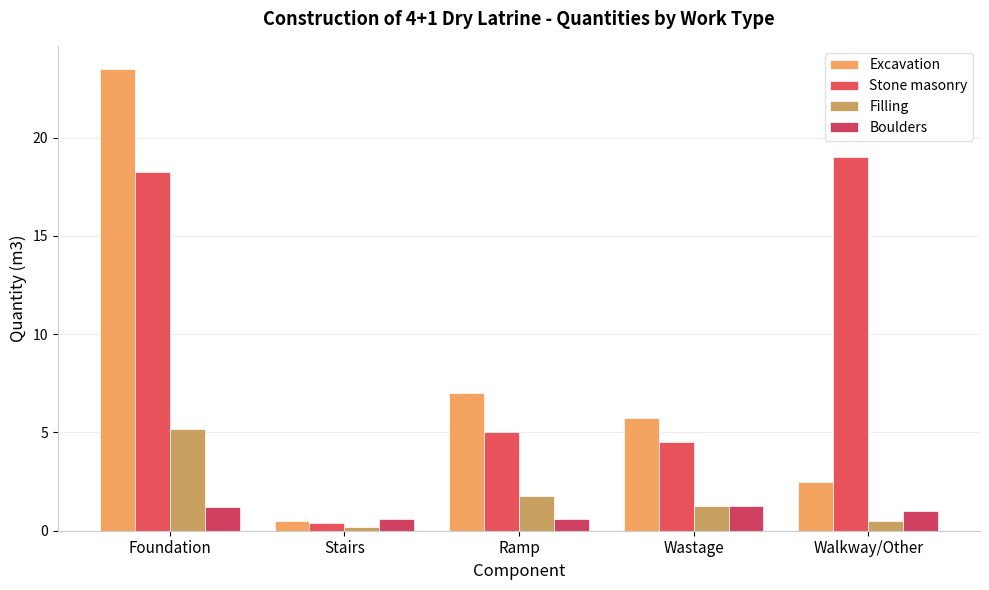

At which category is the sum across all series the highest?

Foundation